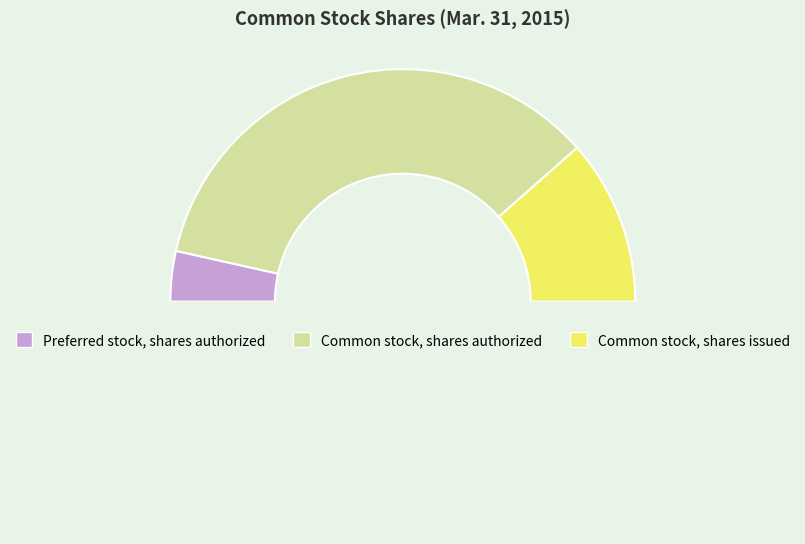

To the nearest percent, what is the difference between the largest and smallest slice percentages?

63%